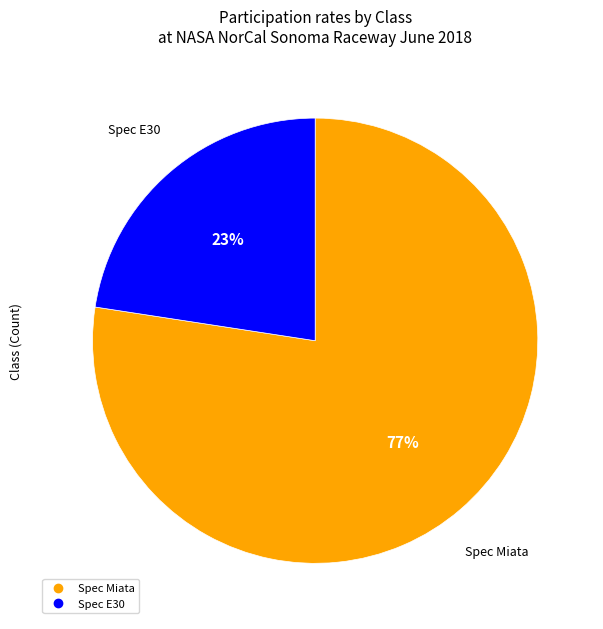

How many segments does this pie chart have?

2